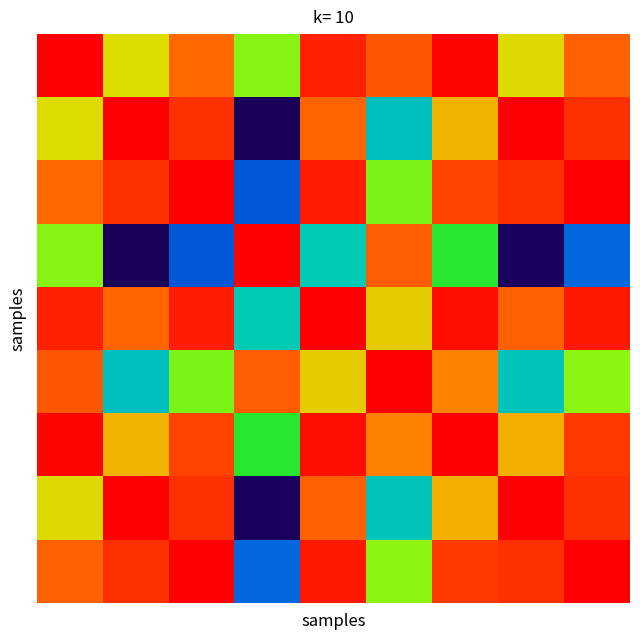

Count the number of data series in this chart.

9